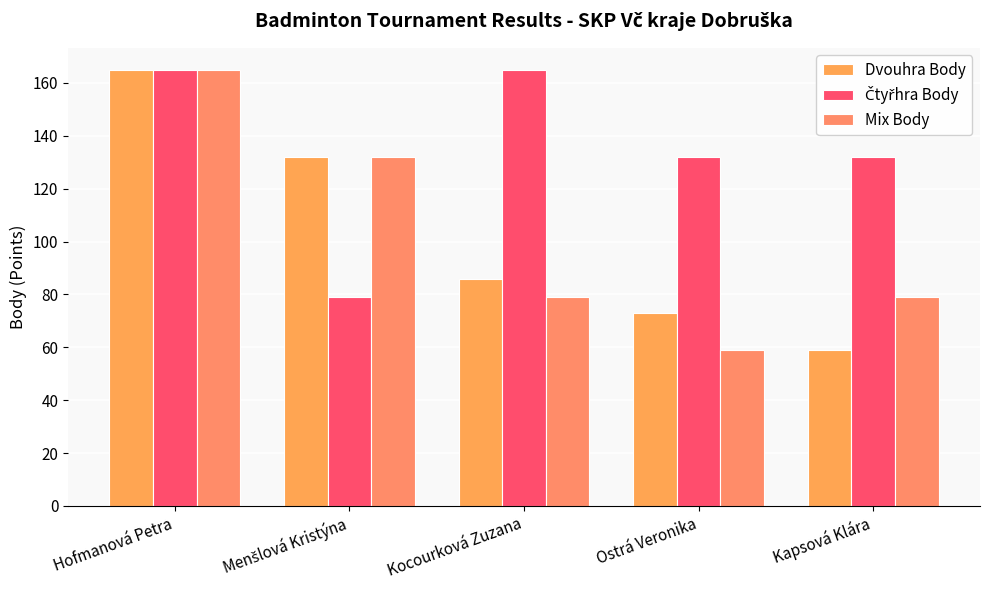

Rank the categories by Čtyřhra Body value from lowest to highest.

Menšlová Kristýna, Ostrá Veronika, Kapsová Klára, Hofmanová Petra, Kocourková Zuzana